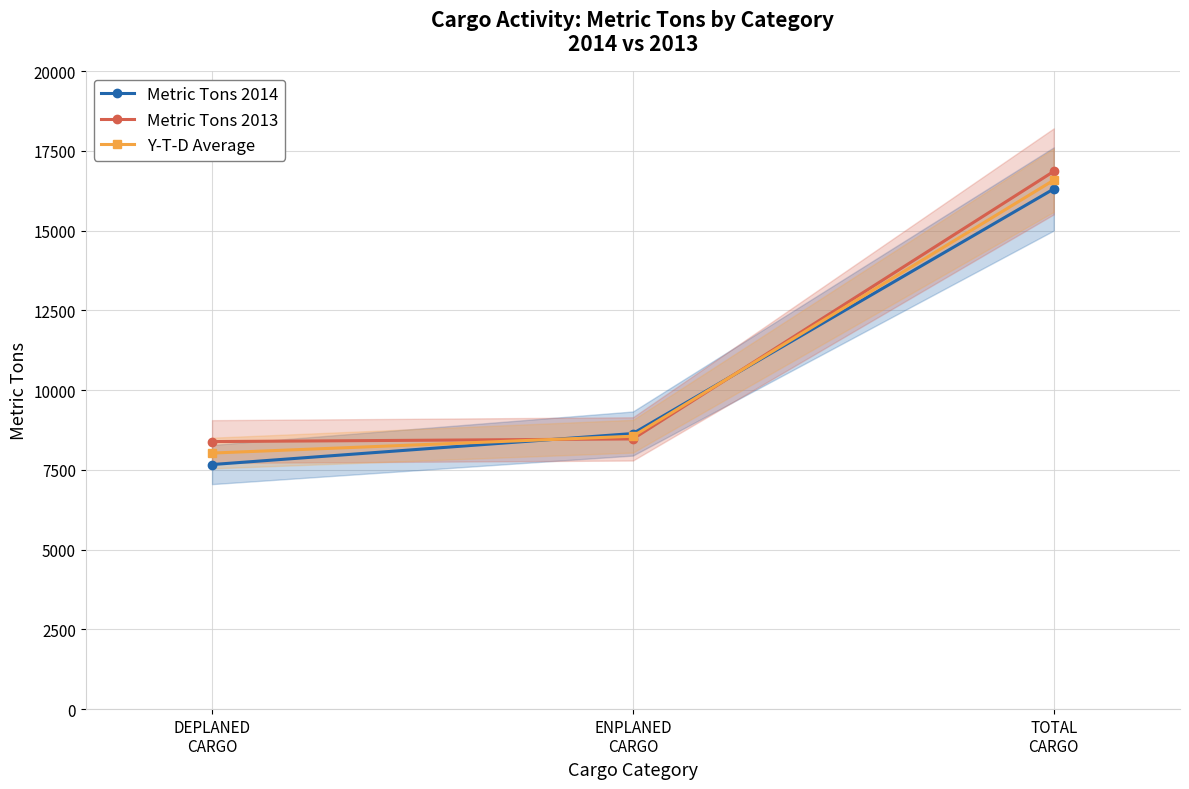

What value does the Metric Tons 2014 series have at DEPLANED
CARGO?

7668.1